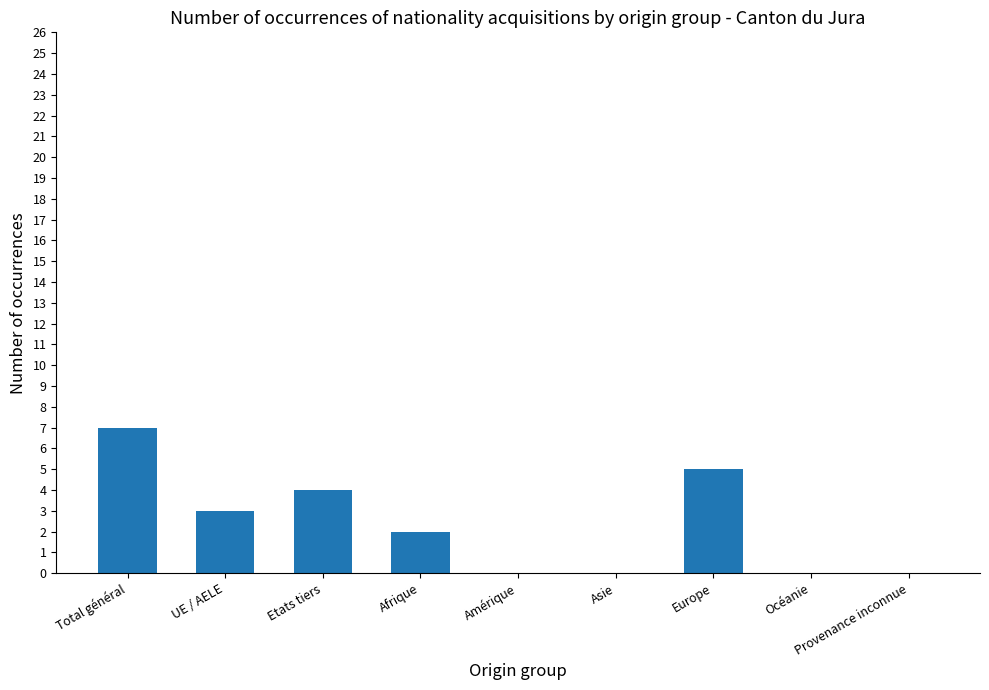

Is it true that the value at Provenance inconnue is -5?

False